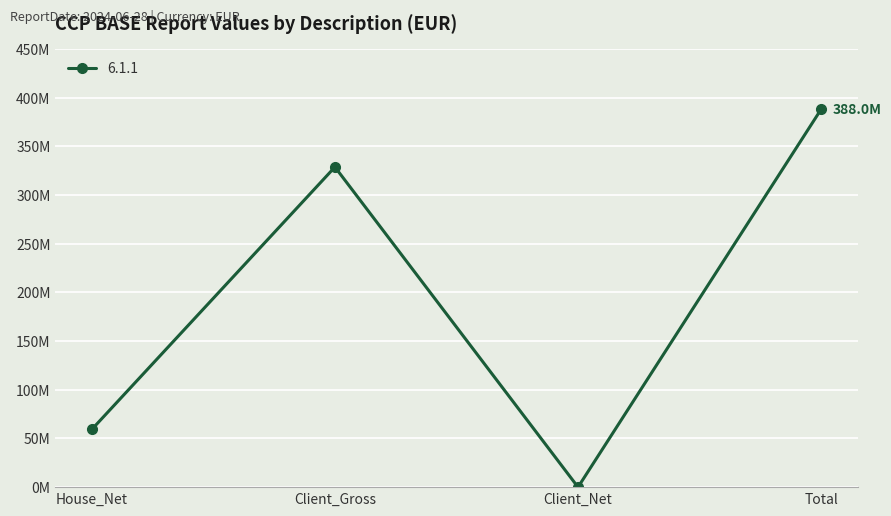

Which label corresponds to the largest value in the chart?

Total